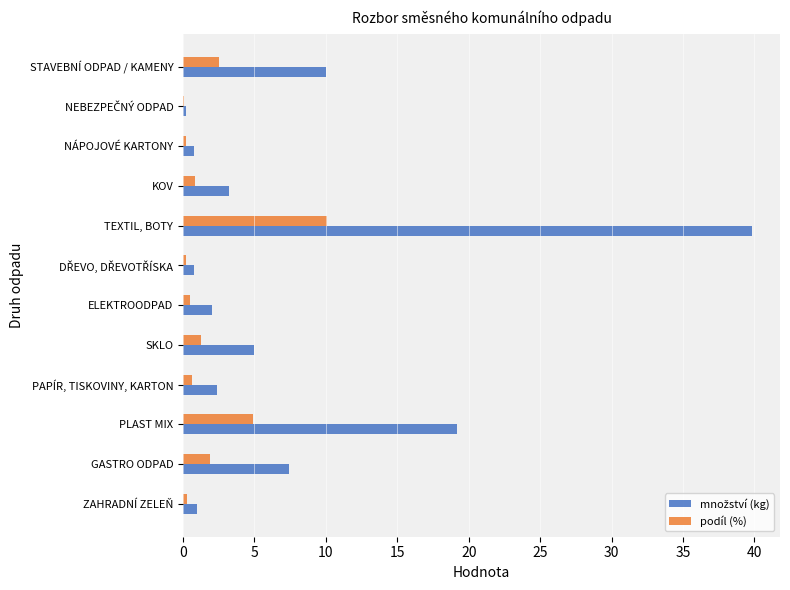

What is the maximum value for podíl (%)?

10.1